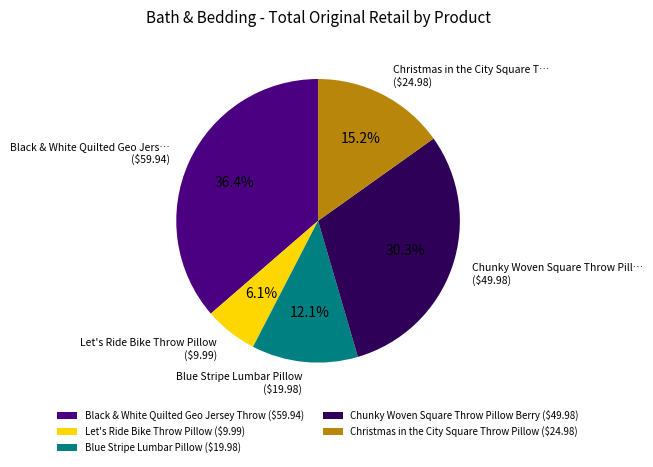

To the nearest percent, what portion does Chunky Woven Square Throw Pillow Berry represent?

30%